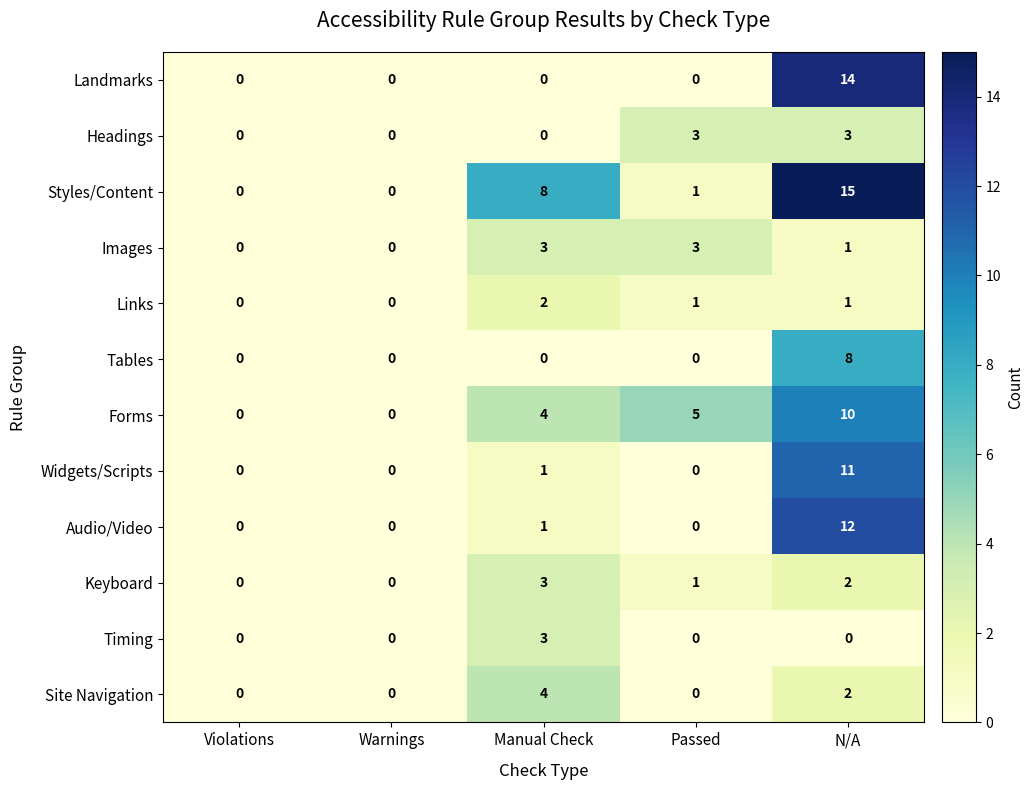

What is the difference between the highest and lowest values at Manual Check?

8